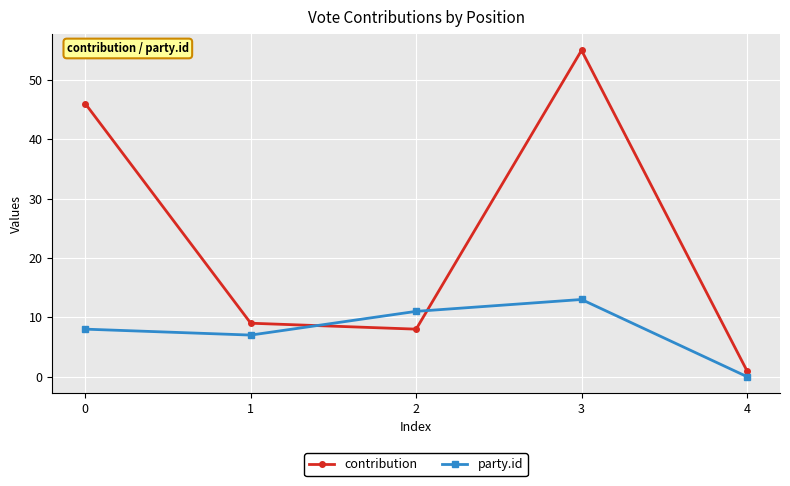

How many lines are shown in the chart?

2